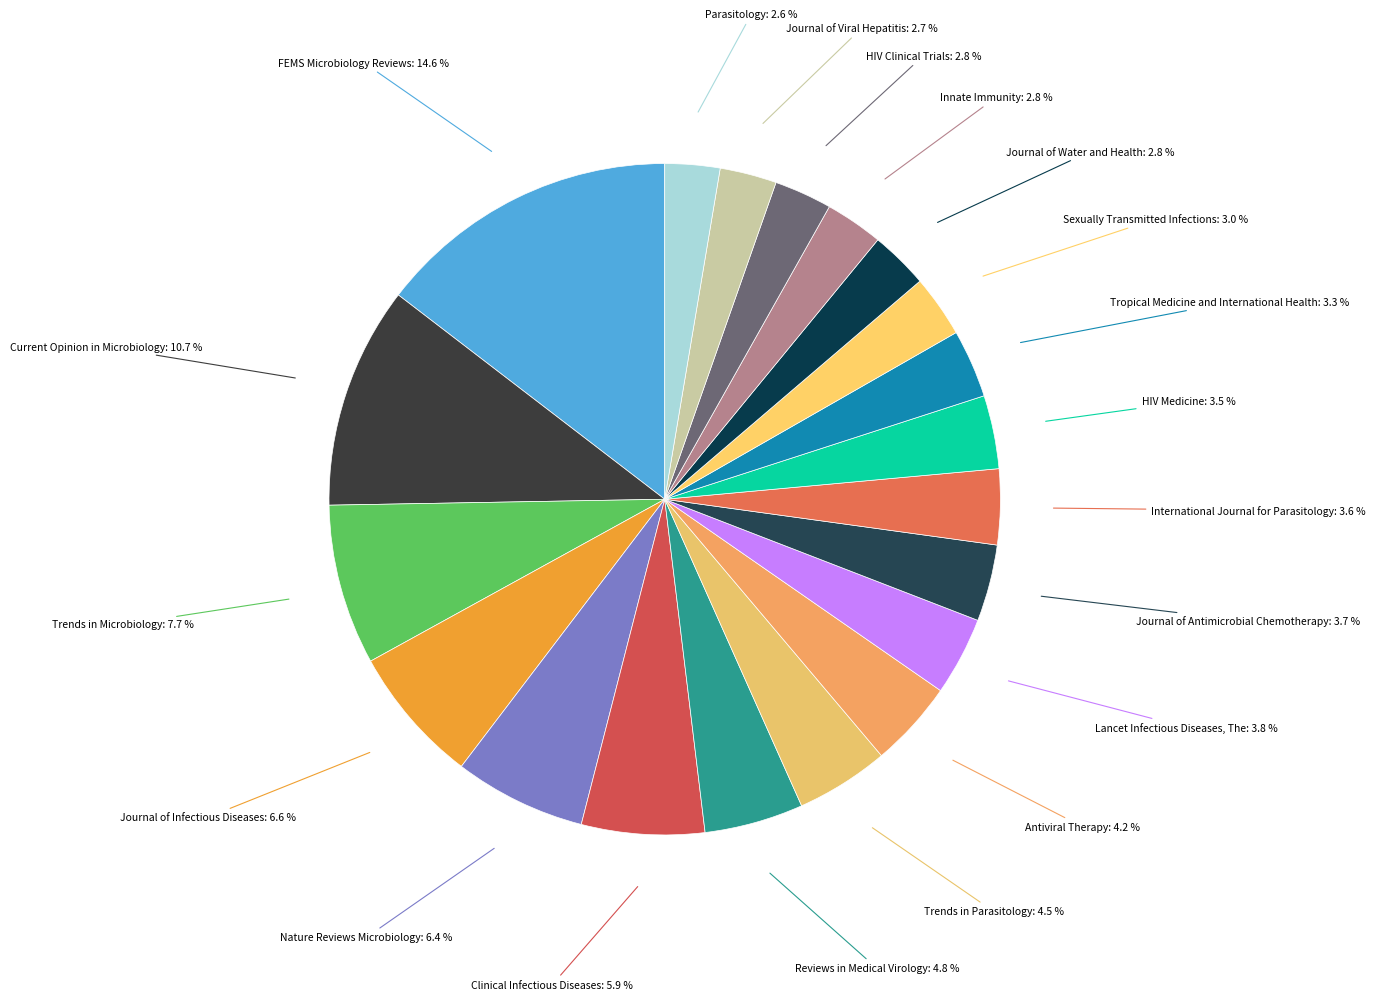

Is it true that International Journal for Parasitology is 13% of the pie?

False